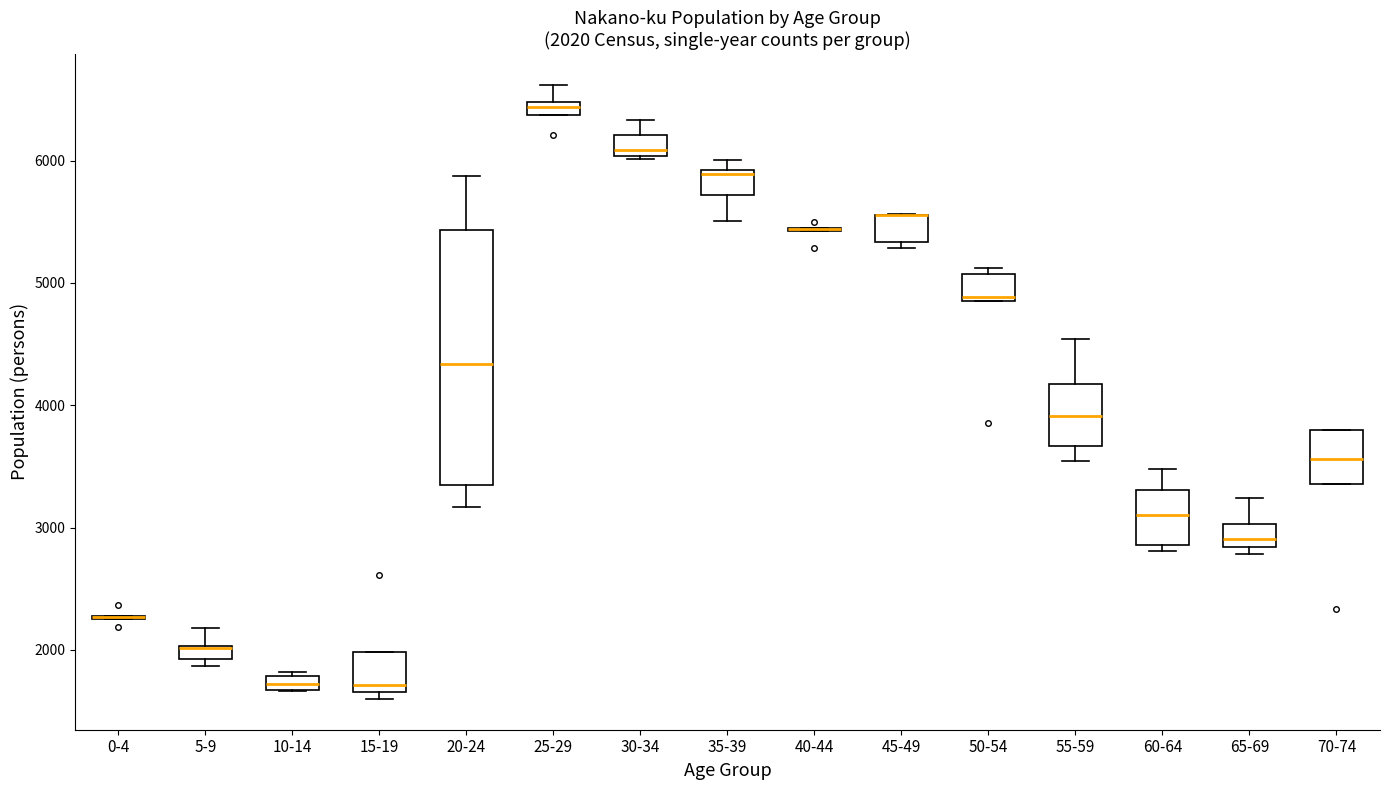

Which box is the tallest, from its lower edge to its upper edge?

20-24